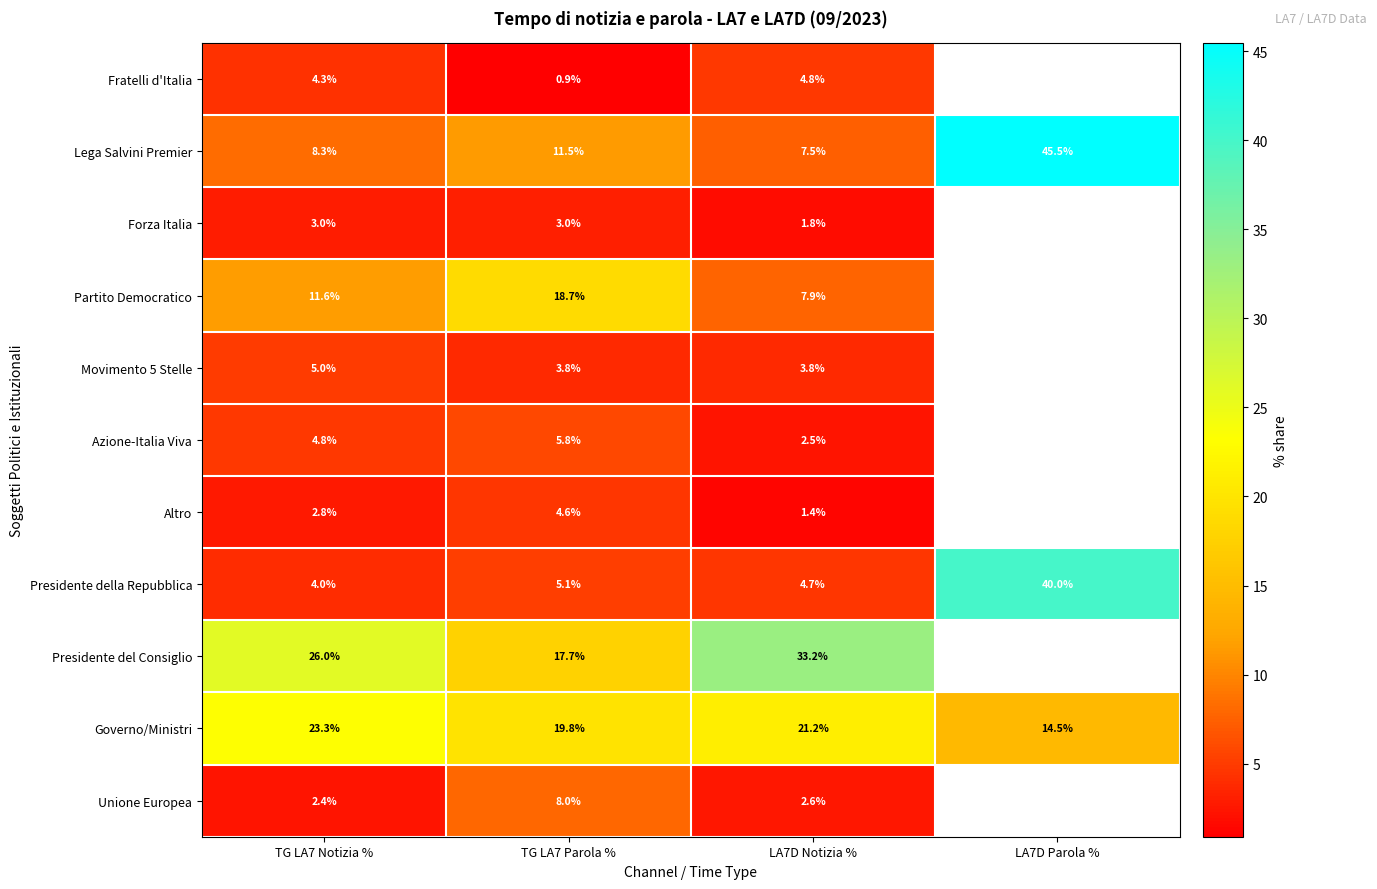

Between TG LA7 Notizia % and LA7D Notizia %, which series saw the biggest shift?

Presidente del Consiglio